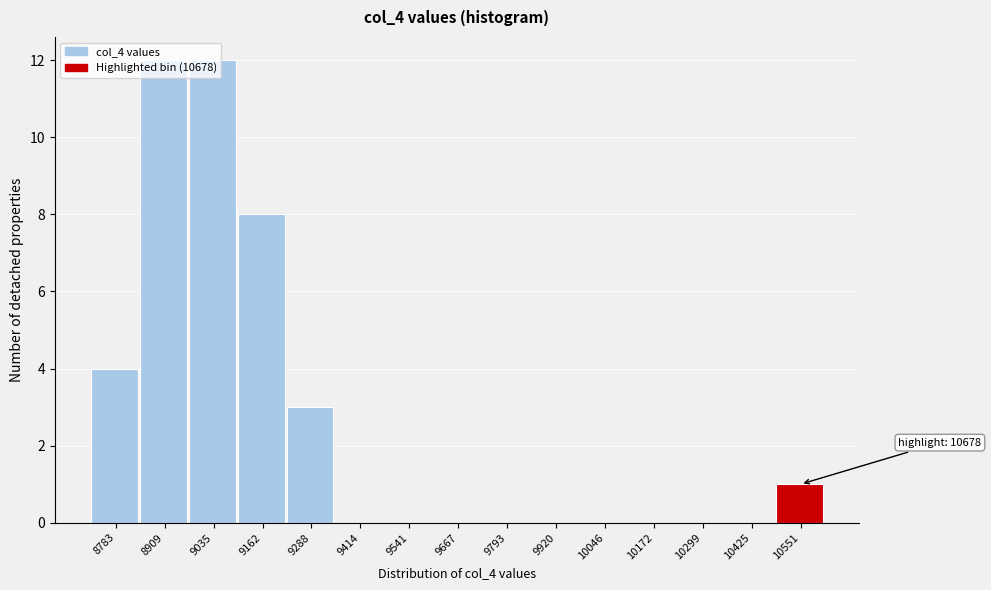

Is it true that the value at 9162 is 12?

False